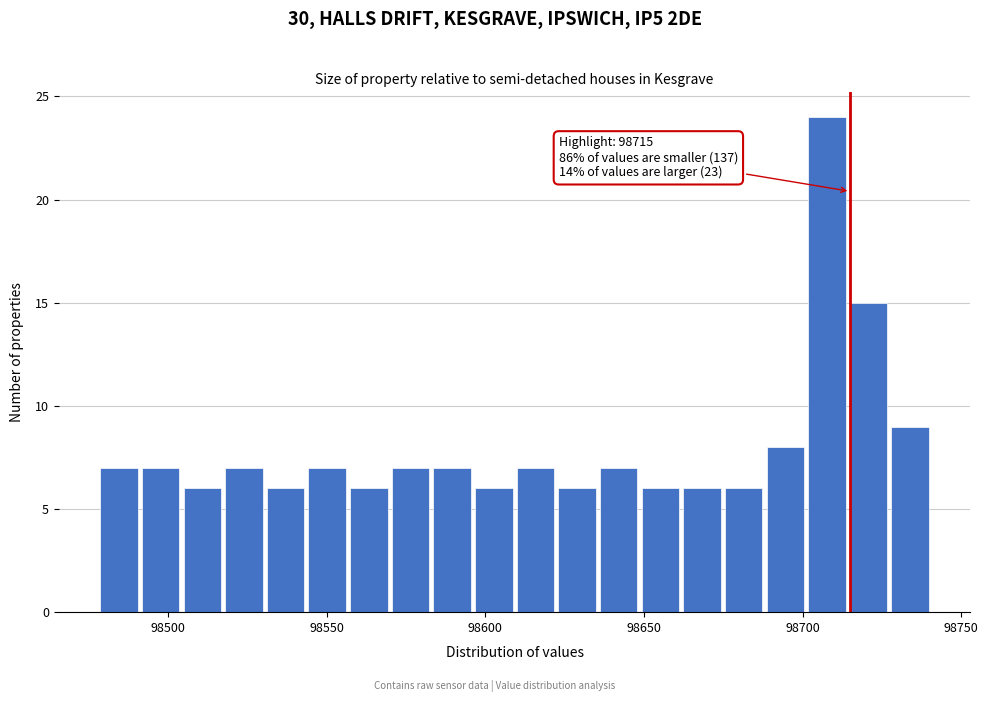

Around what value on the x-axis is the tallest bar? Give the approximate position of its centre, as read against the axis.

98710